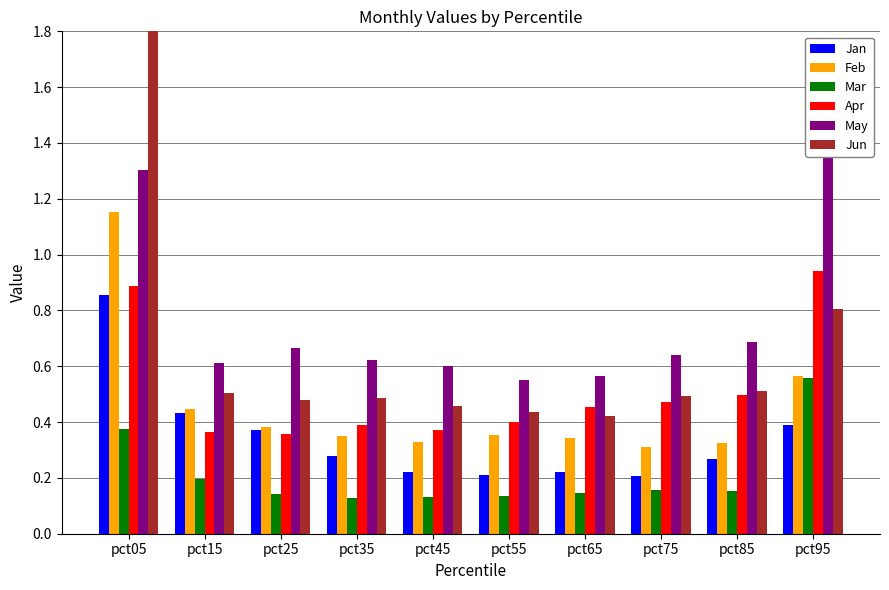

What value does the Feb series have at pct15?

0.4